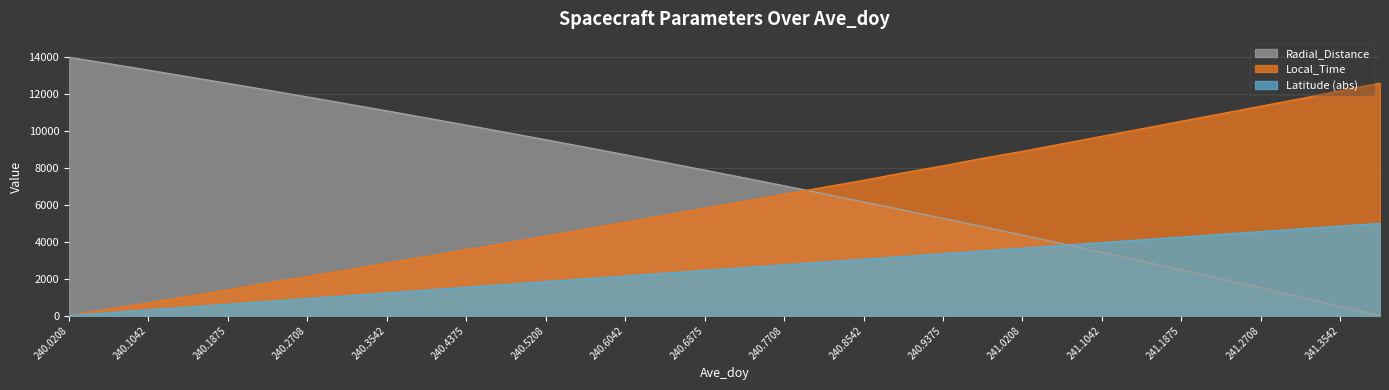

What is the label of the 5th point from the left?

240.1875